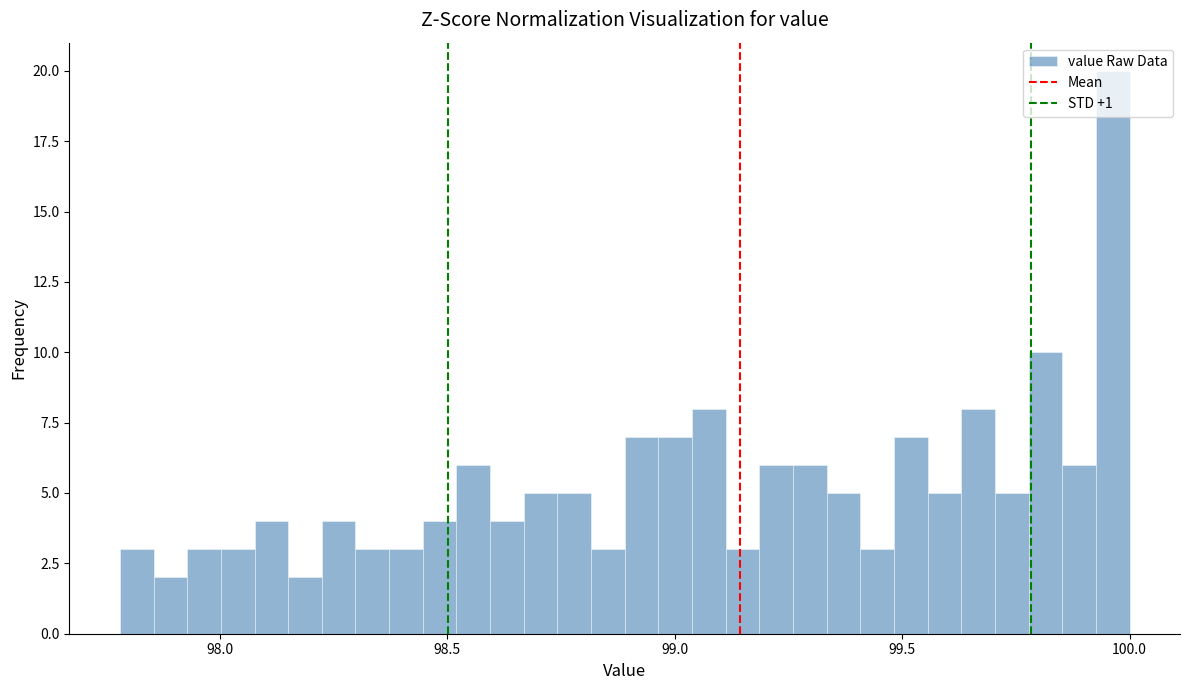

Around what value on the x-axis is the tallest bar? Give the approximate position of its centre, as read against the axis.

99.95